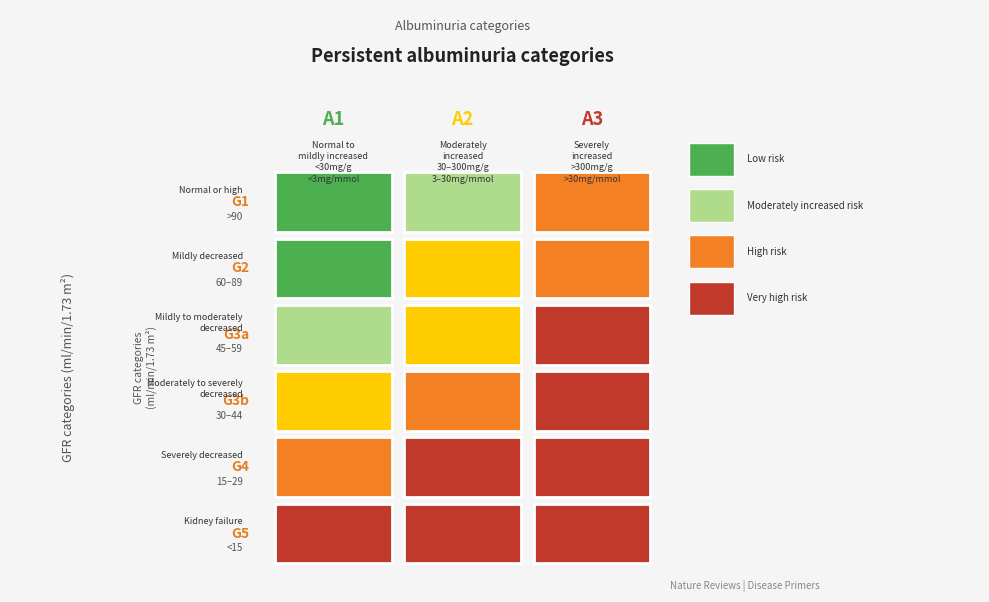

Reading left to right, list all the values displayed in this chart.

A1: Normal to mildly increased <30mg/g, <3mg/mmol: 0	0	1	2	3	4
A2: Moderately increased 30-300mg/g, 3-30mg/mmol: 1	2	2	3	4	4
A3: Severely increased >300mg/g, >30mg/mmol: 3	3	4	4	4	4